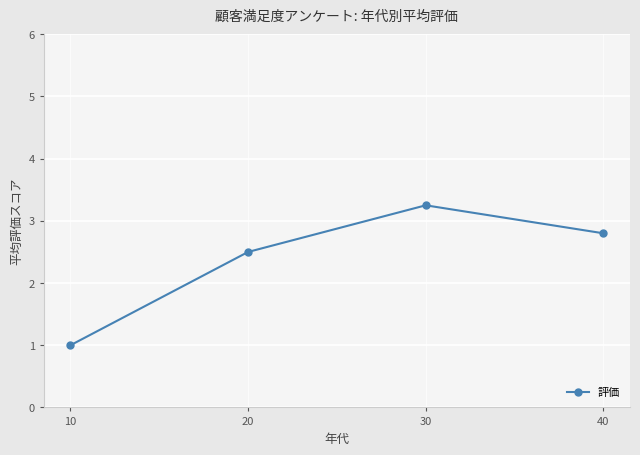

What is the change in value from 10 to 40?

+1.8